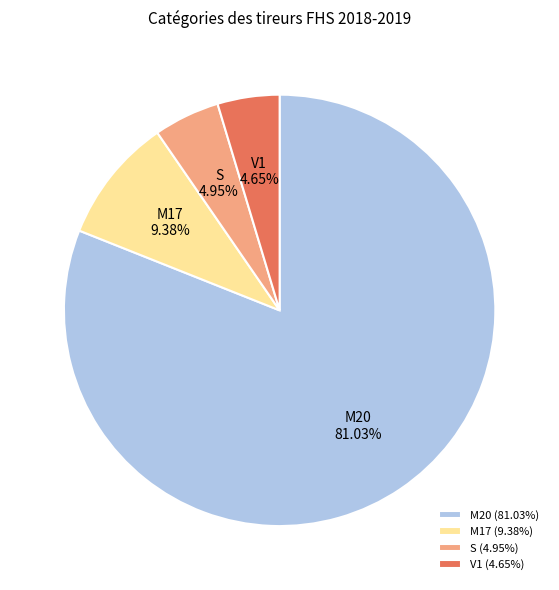

Is there a majority slice in this chart?

Yes